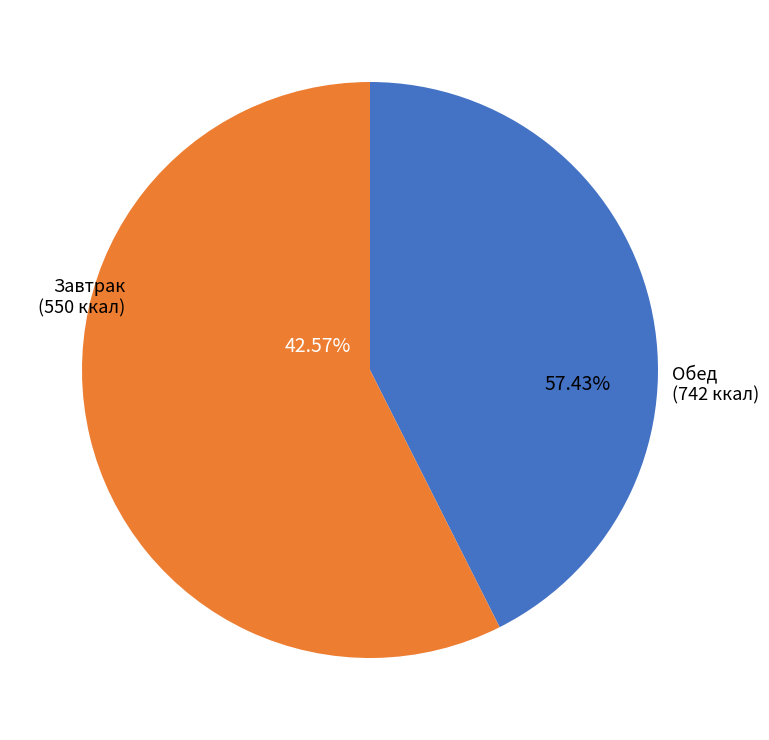

The Хлеб пшеничный (обед) slice represents 15% of the pie. True or false?

False